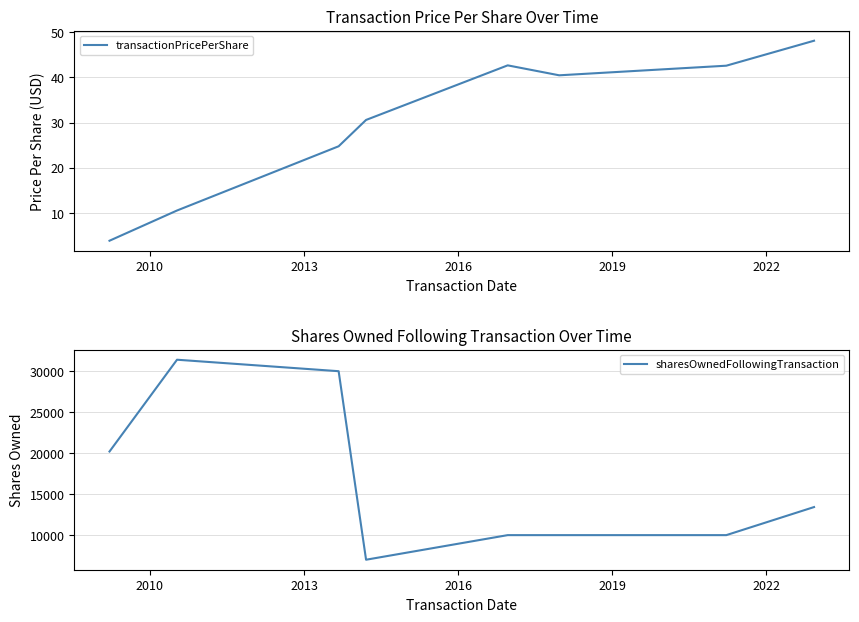

How many data points does each series have?

8